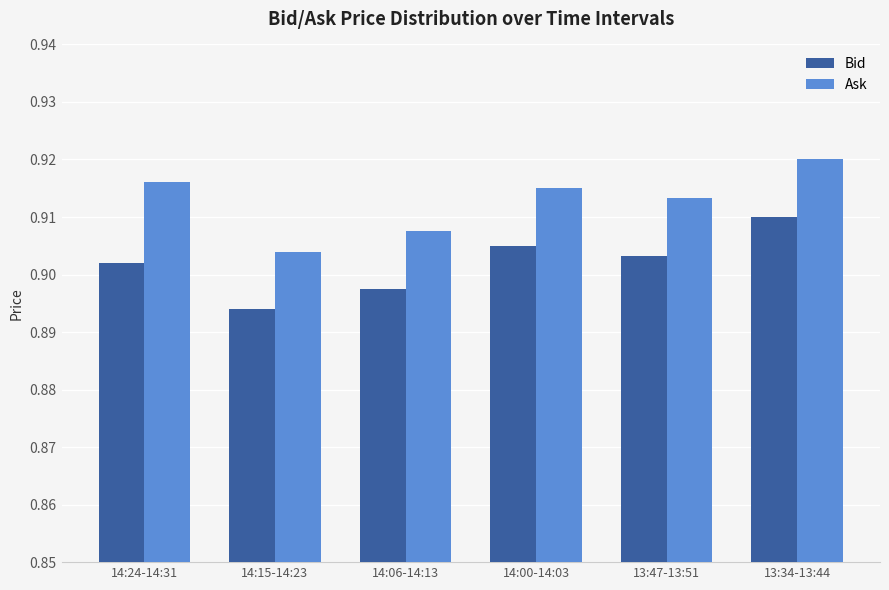

Does the chart contain stacked bars?

No